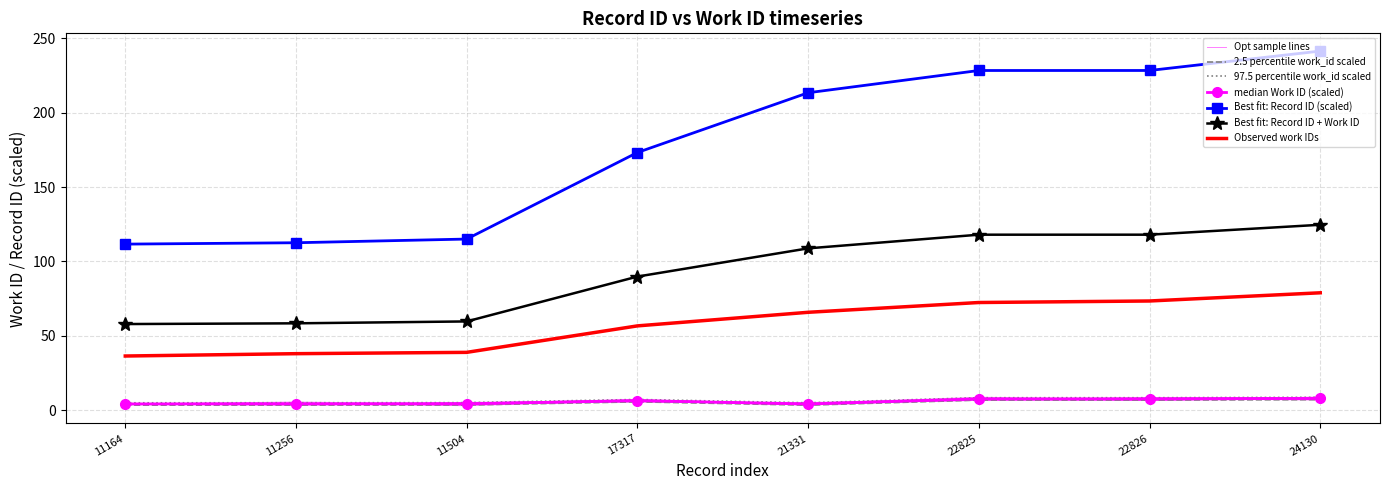

Which series has the largest range (max minus min)?

Record ID